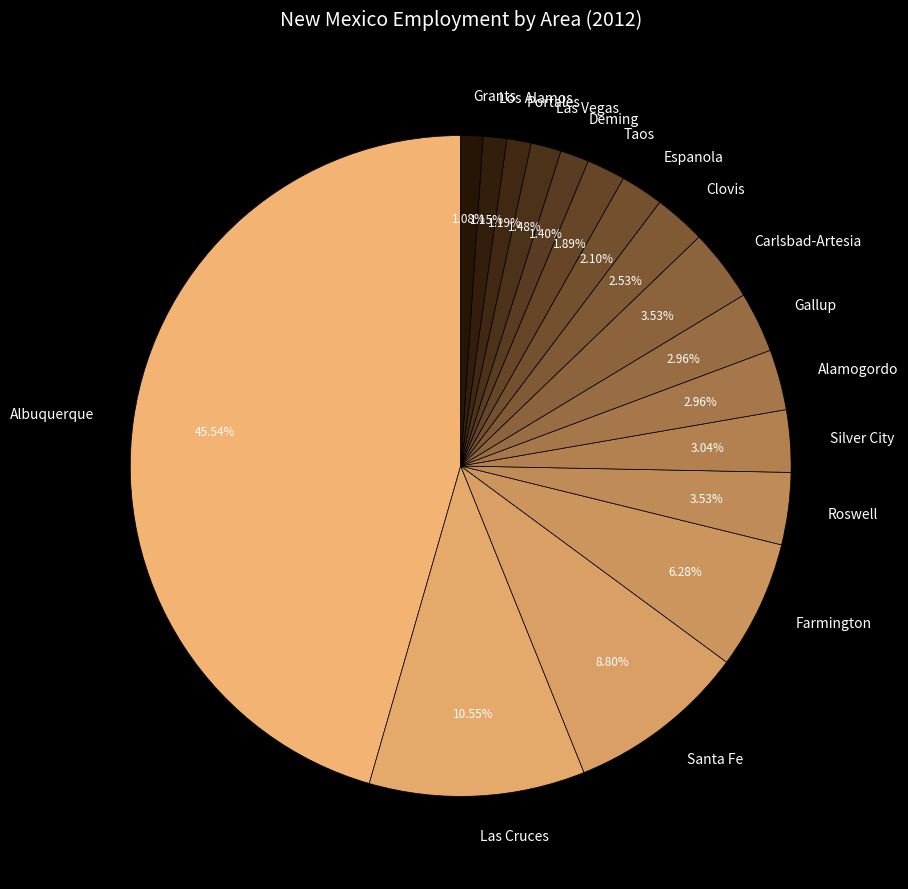

True or false: Las Vegas accounts for 1% of the total.

True